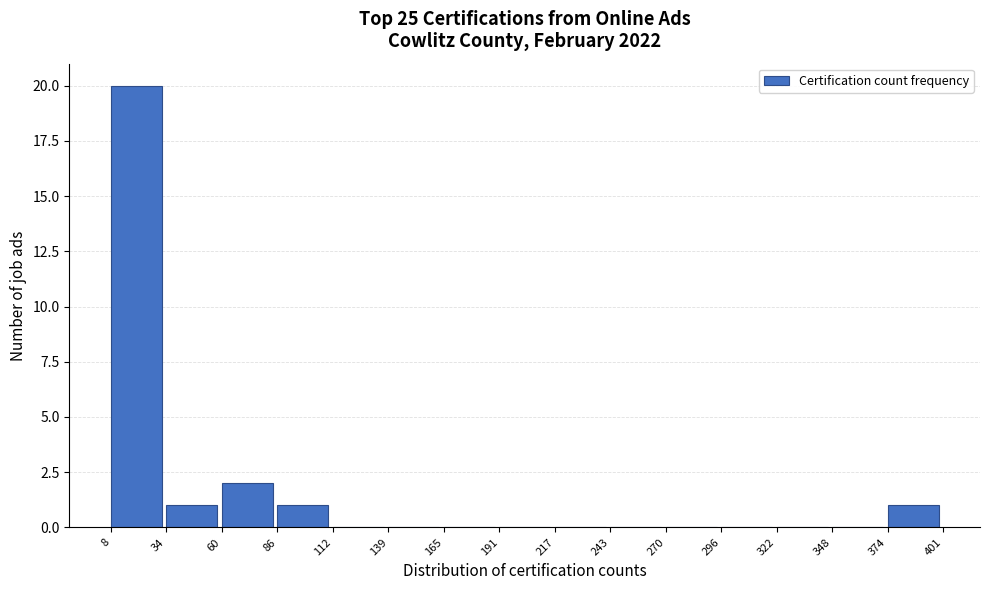

Reading left to right, transcribe this chart: for each bar, give the range it covers on the x-axis and its height. The values are not printed on the chart, so give them approximately, as read against the axis.

8 to 34: 20
34 to 60: 1
60 to 86: 2
86 to 112: 1
112 to 139: 0
139 to 165: 0
165 to 191: 0
191 to 217: 0
217 to 243: 0
243 to 270: 0
270 to 296: 0
296 to 322: 0
322 to 348: 0
348 to 374: 0
374 to 401: 1